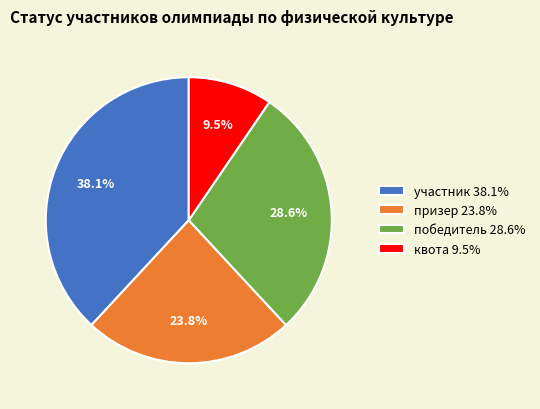

Count the number of slices in the pie.

4